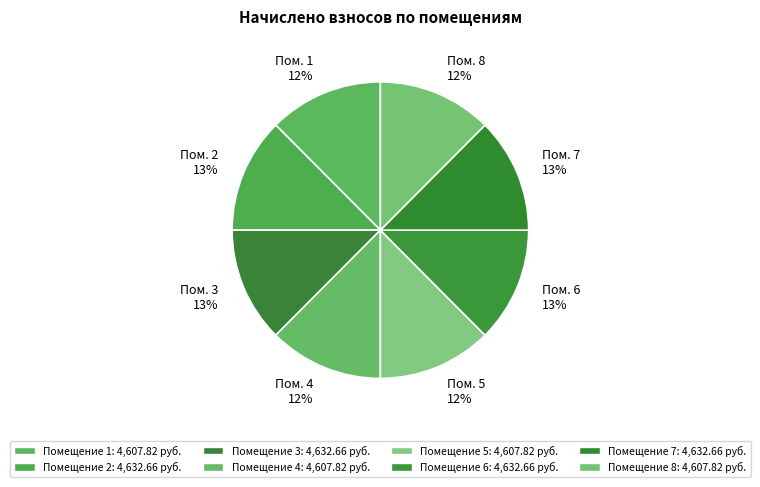

Count the number of slices in the pie.

8